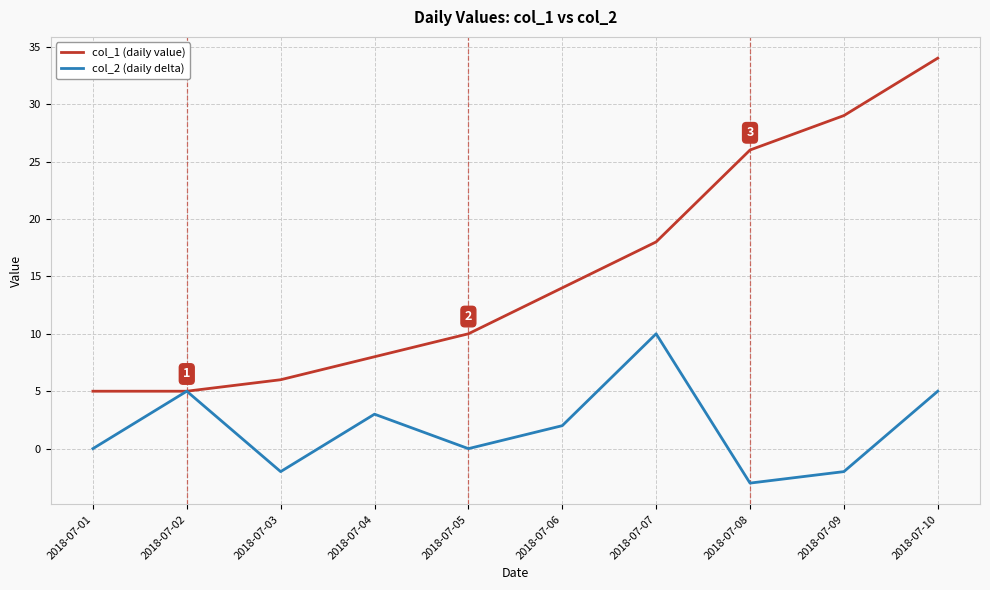

At which category does the chart reach its peak across all series?

2018-07-10